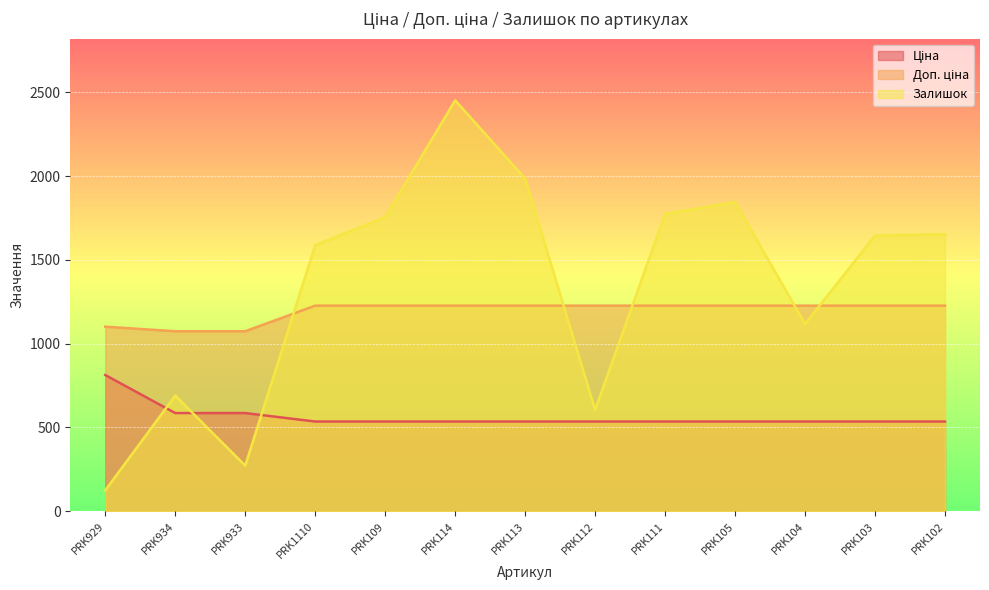

True or false: Ціна has more than 2 interior local peaks.

False